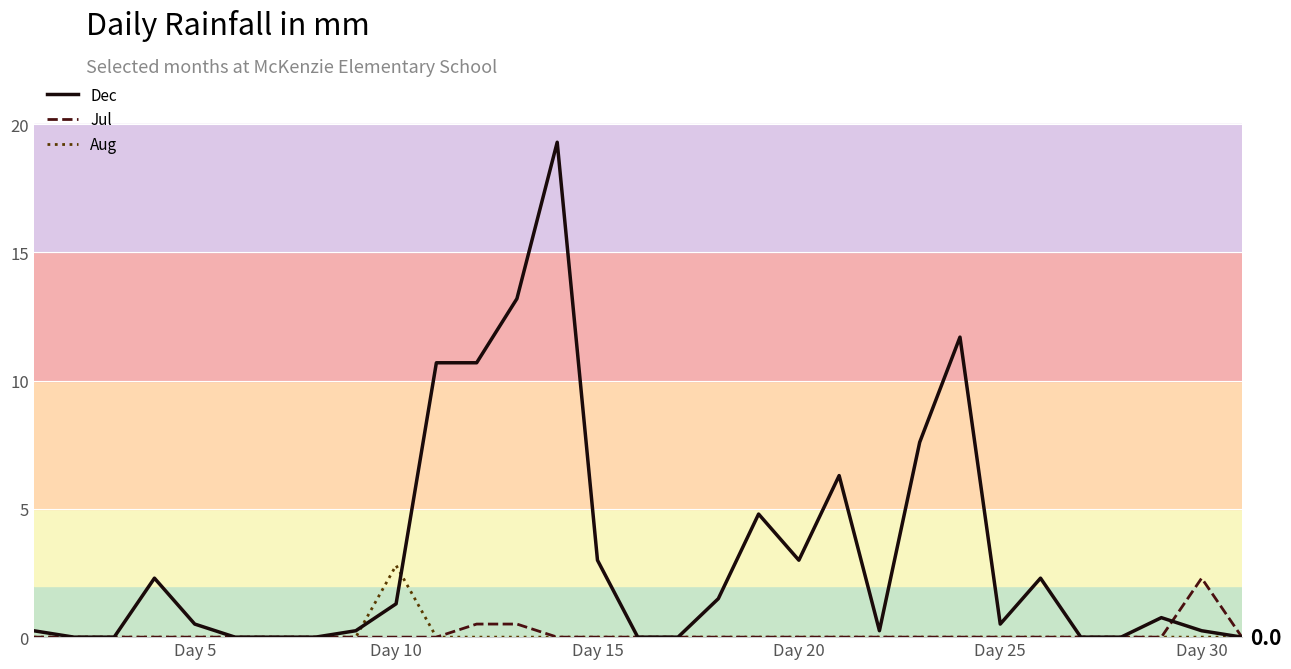

What are all the series names shown in the legend?

Dec, Jul, Aug